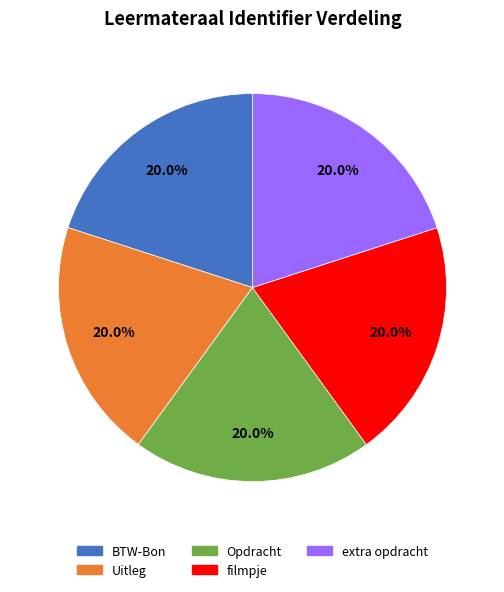

What percentage is the Uitleg slice, to the nearest percent?

20%